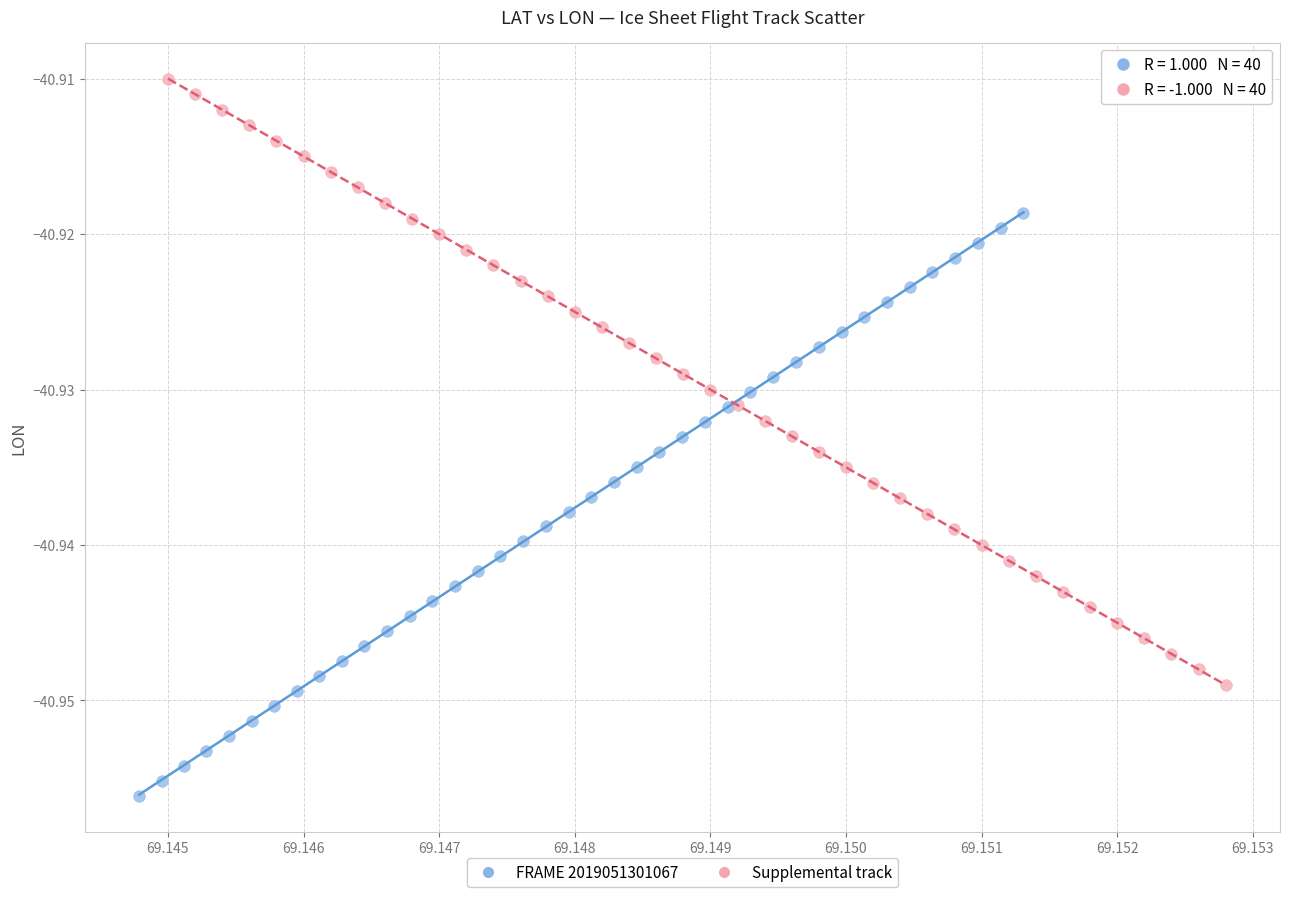

Which series contains the highest Y value?

Supplemental track